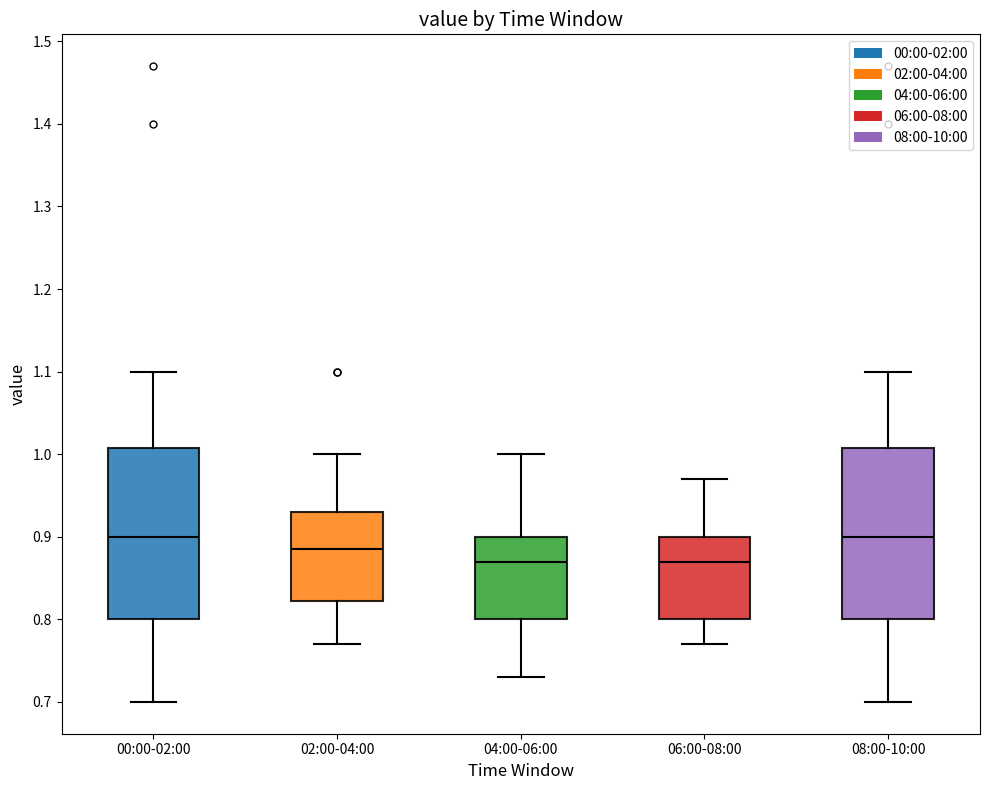

Where does the upper whisker of the box for 04:00-06:00 end on the y-axis? The values are not printed on the chart, so give them approximately, as read against the axis.

1.00